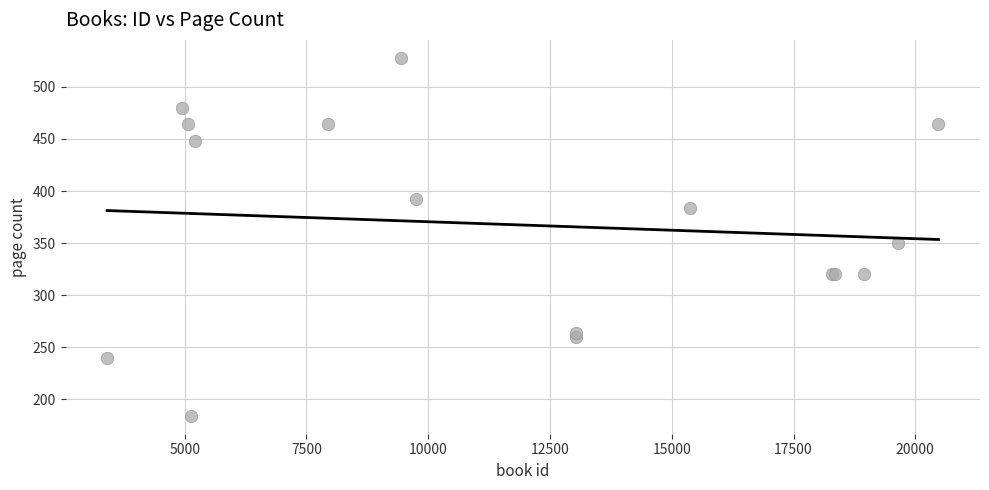

What Y value in the scatter plot is closest to 356?

350